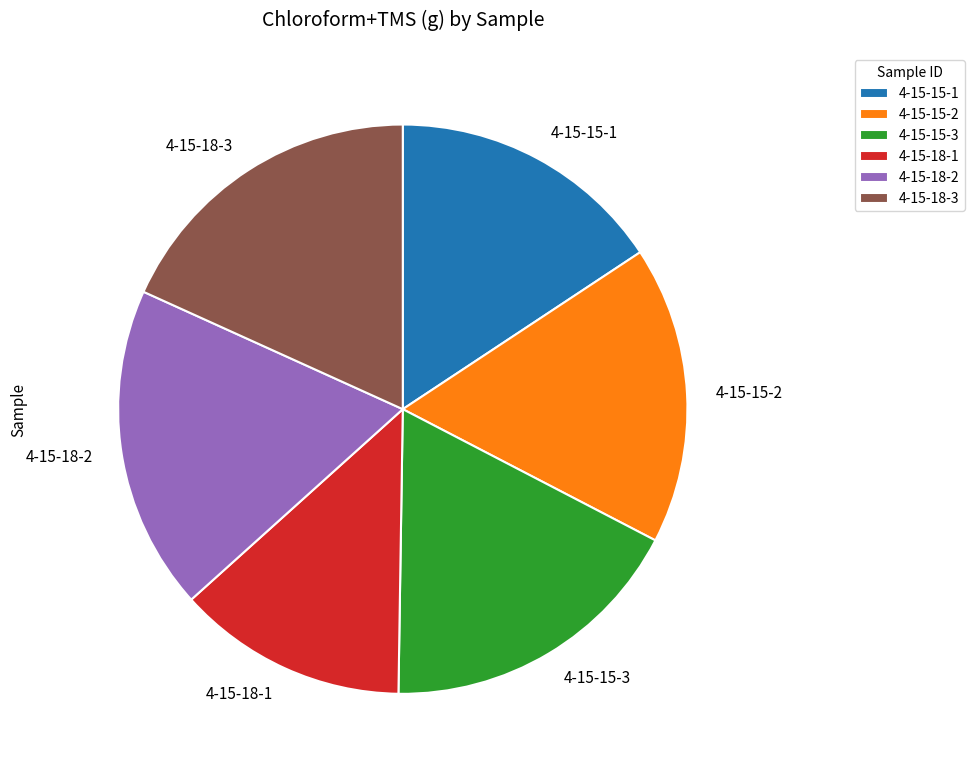

Is the sum of 4-15-15-2 and 4-15-15-1 greater than half?

No